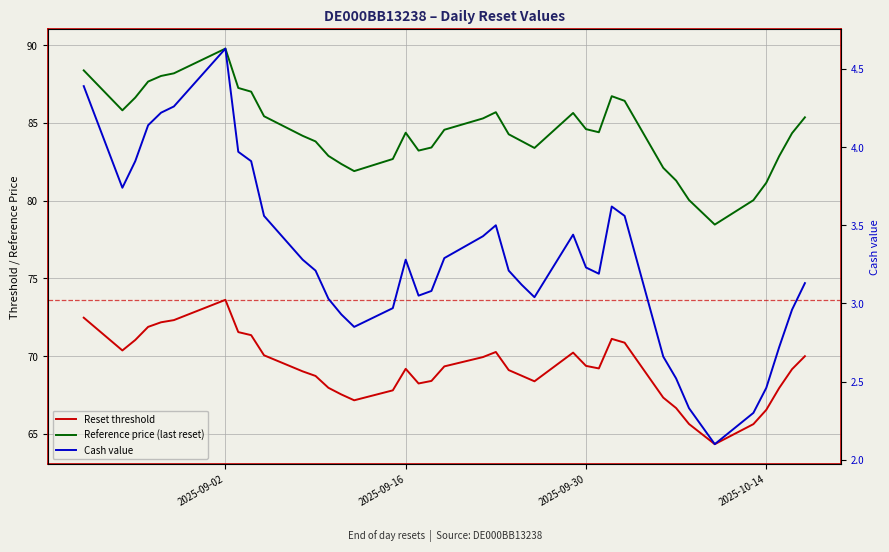

How many data points does each series have?

39